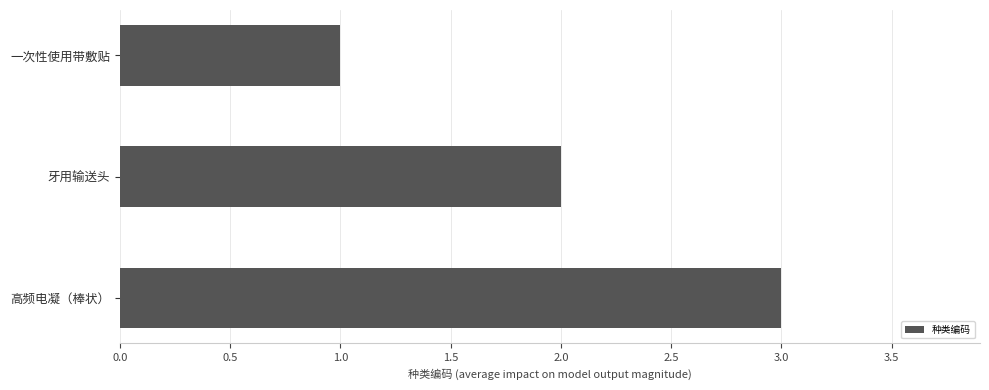

What is the smallest value displayed?

1